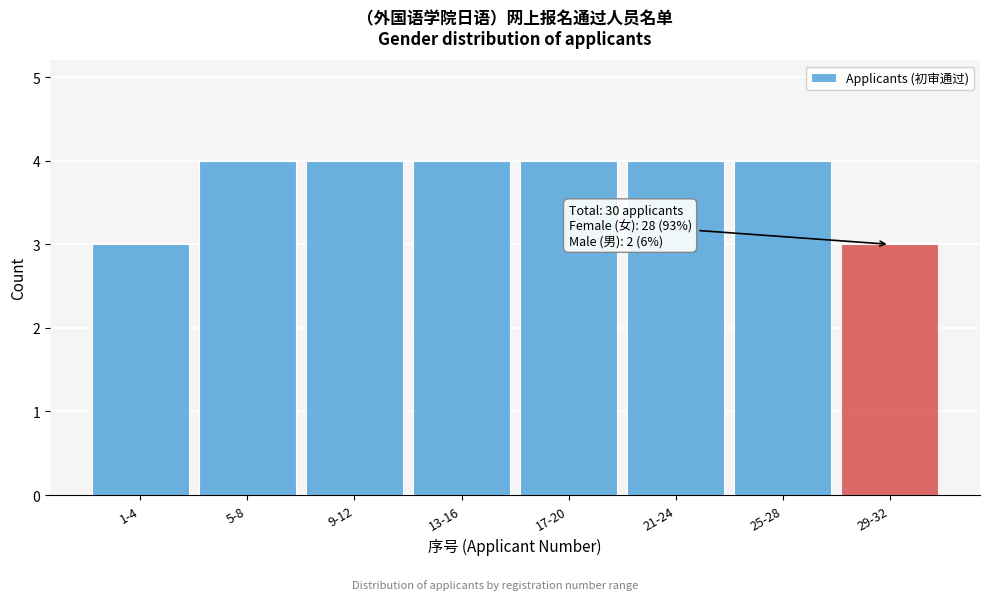

Reading right to left, list all the values displayed in this chart.

3	4	4	4	4	4	4	3